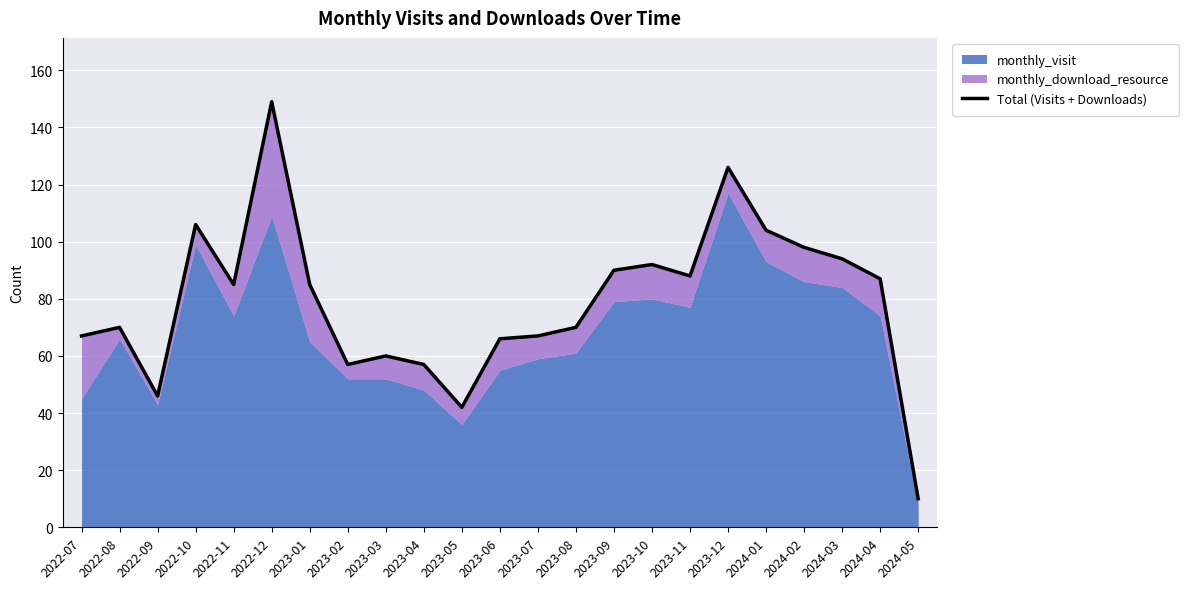

What is the difference between the maximum and minimum values?

139